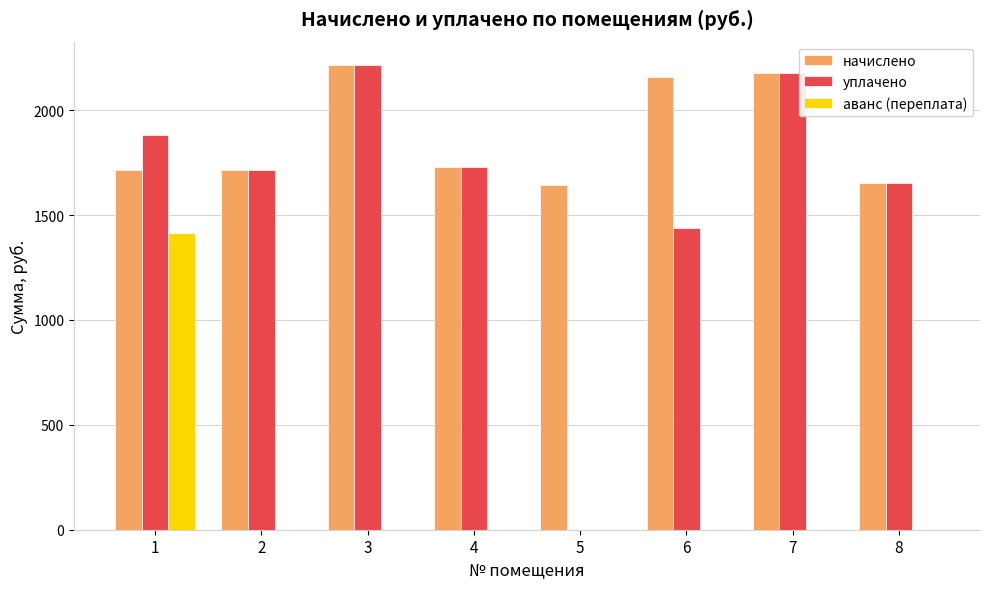

What is the sum of all уплачено values?

12813.6